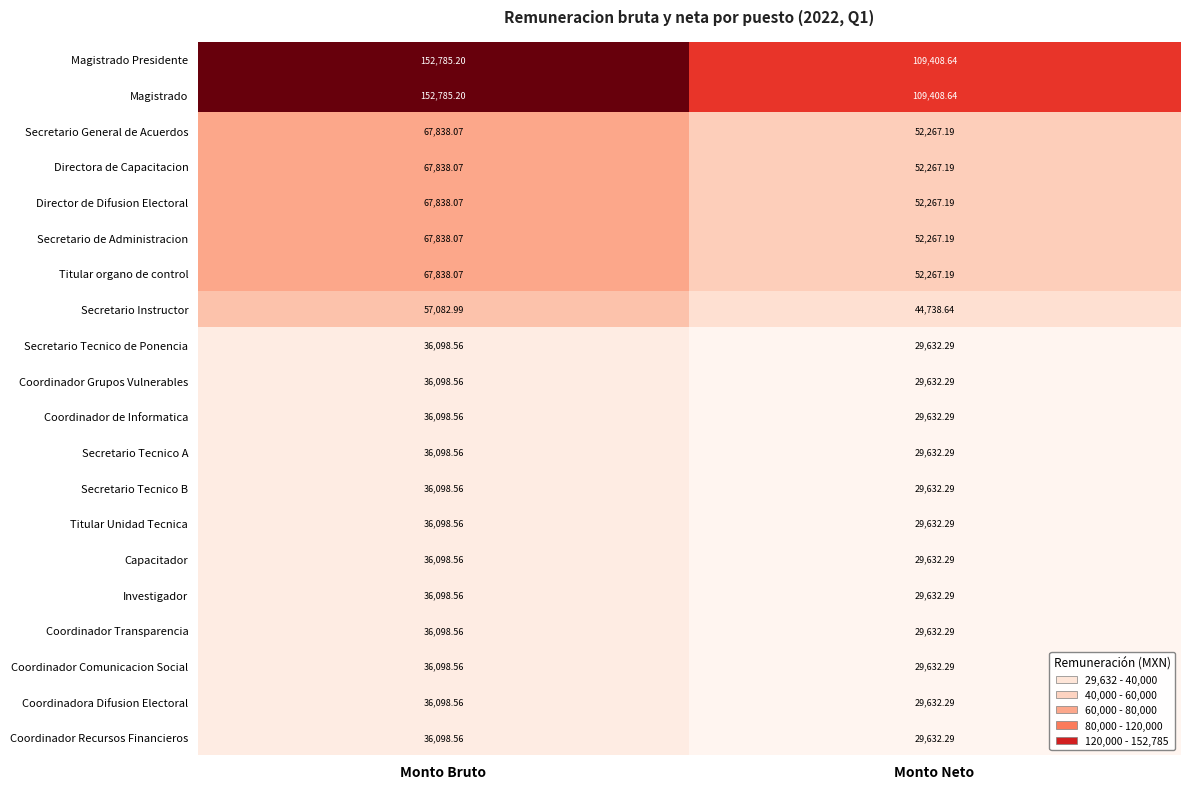

What is the minimum value shown in the chart?

29632.3